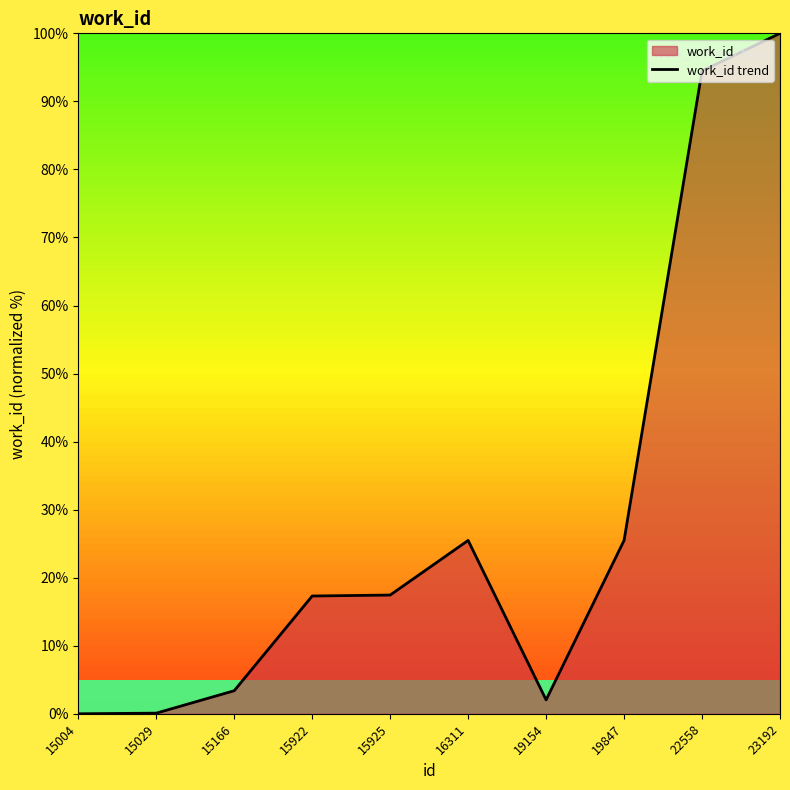

At which label is the value closest to 50?

16311